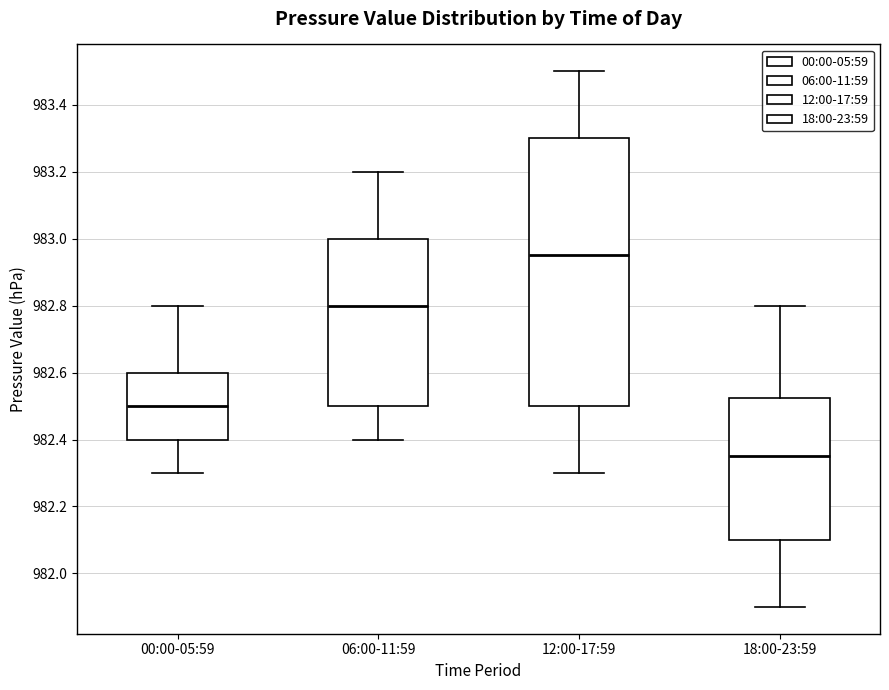

Which box has the lowest median line?

18:00-23:59